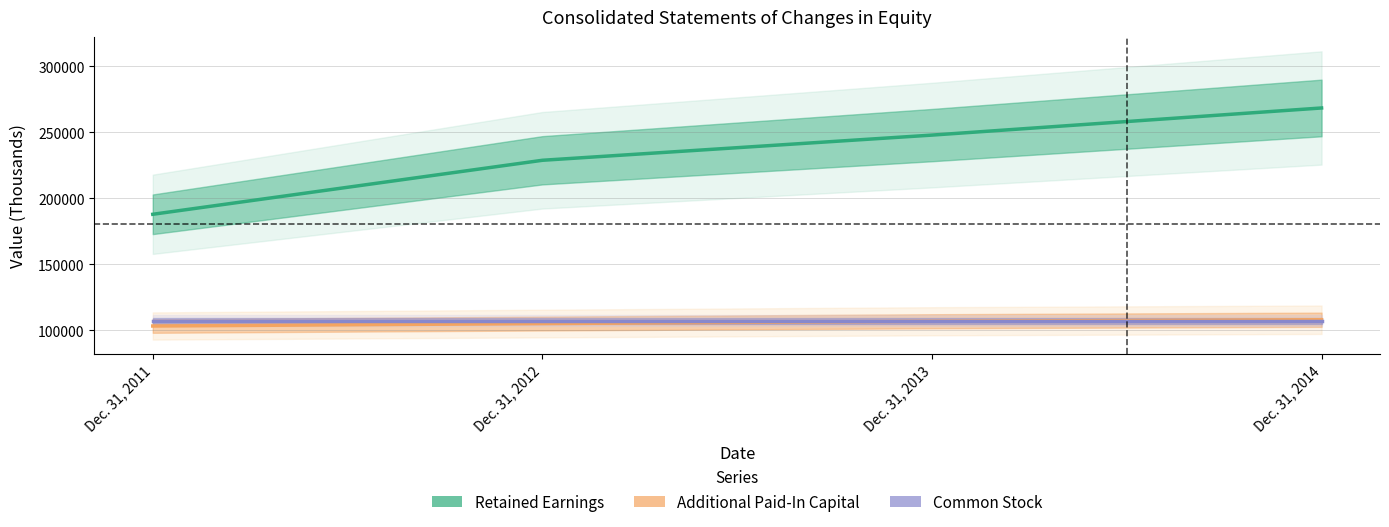

Which series has the widest spread of values?

Retained Earnings